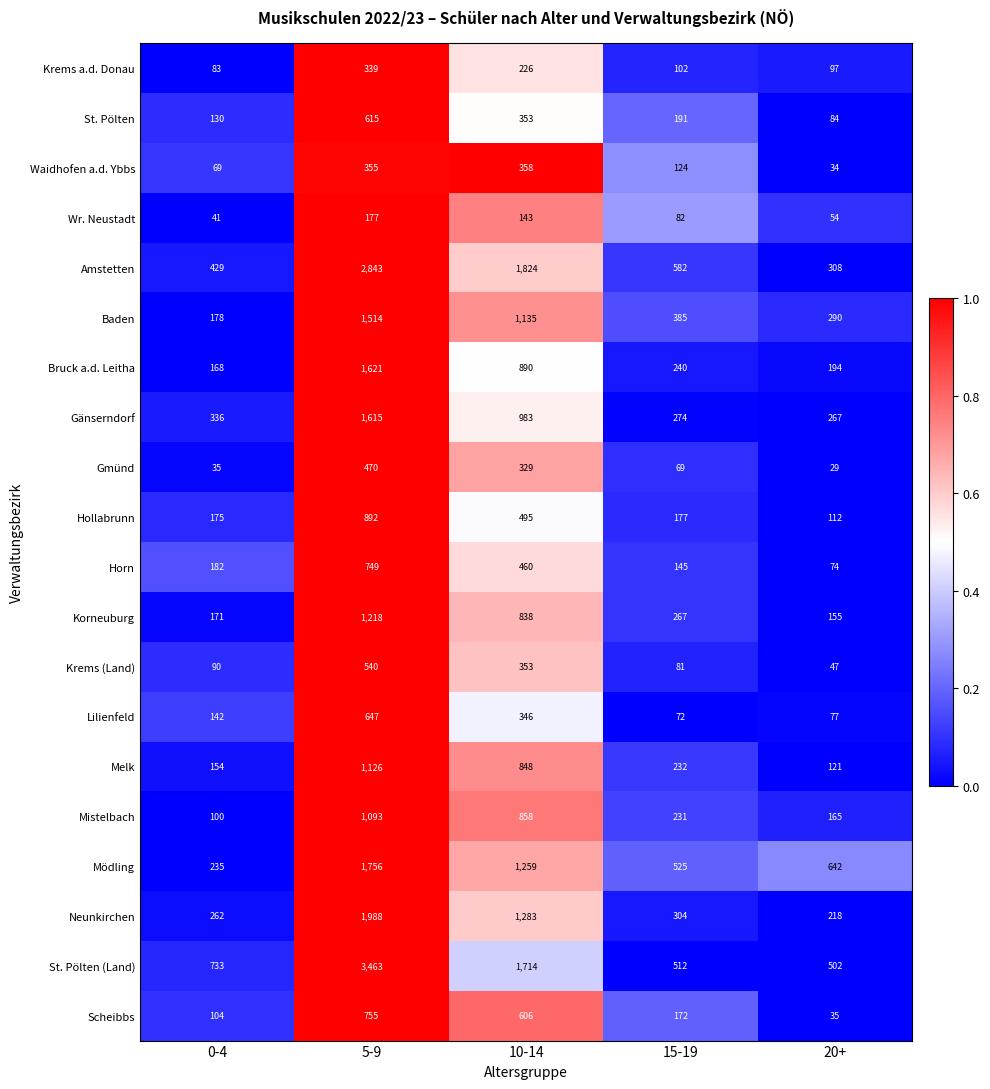

What is the average value of the St. Pölten series?

275